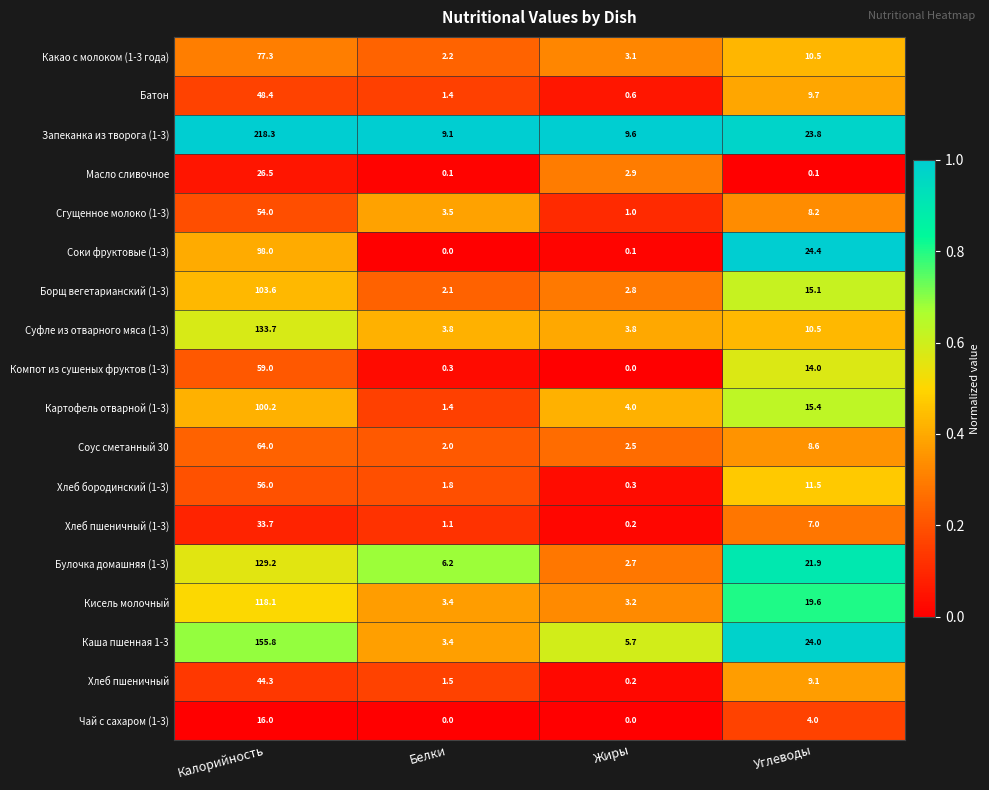

Where is Хлеб бородинский (1-3) nearest to the value 28?

Углеводы